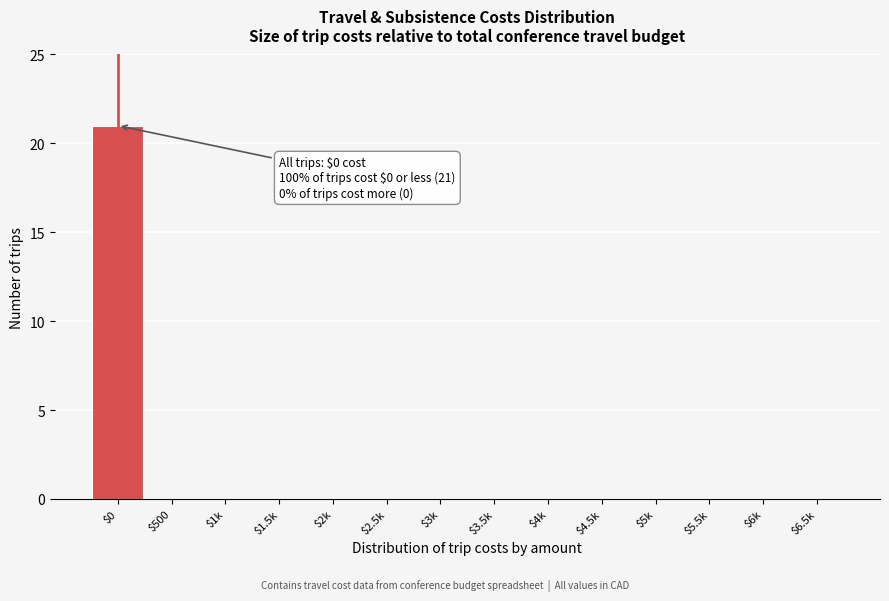

What is the maximum value shown in the chart?

21